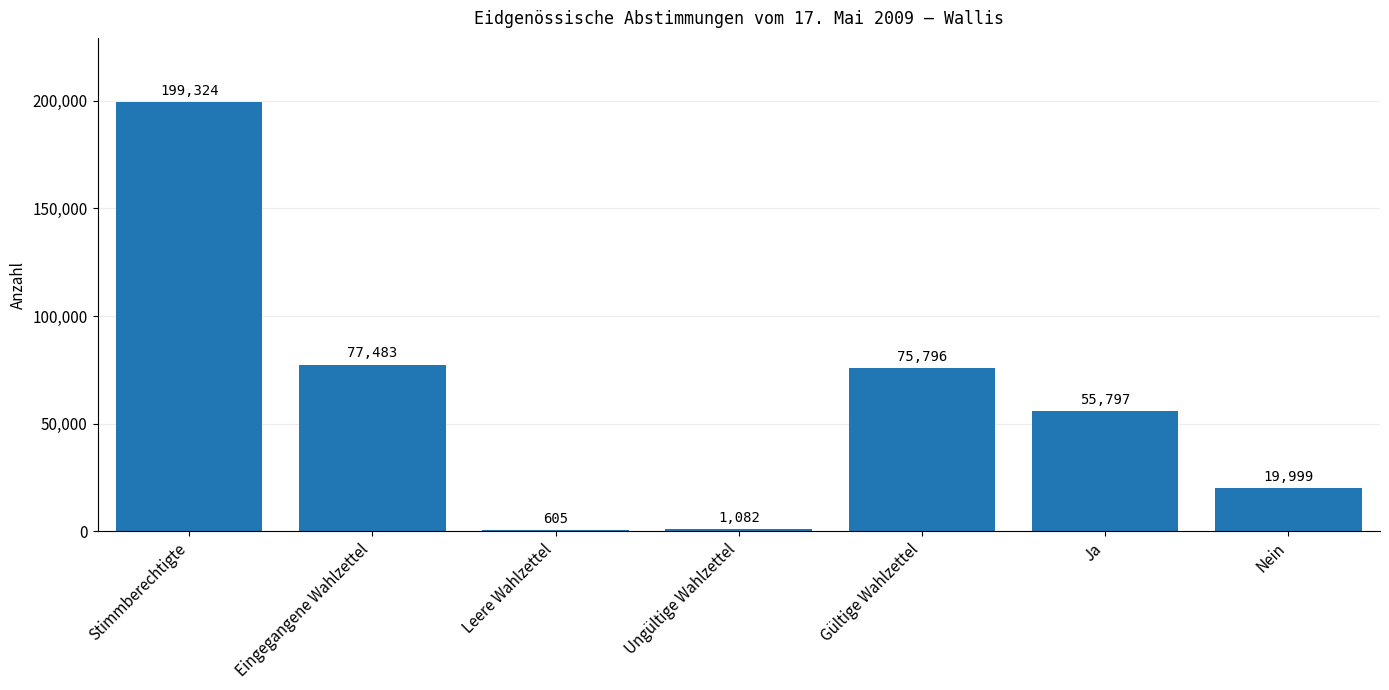

Are the bars horizontal?

No